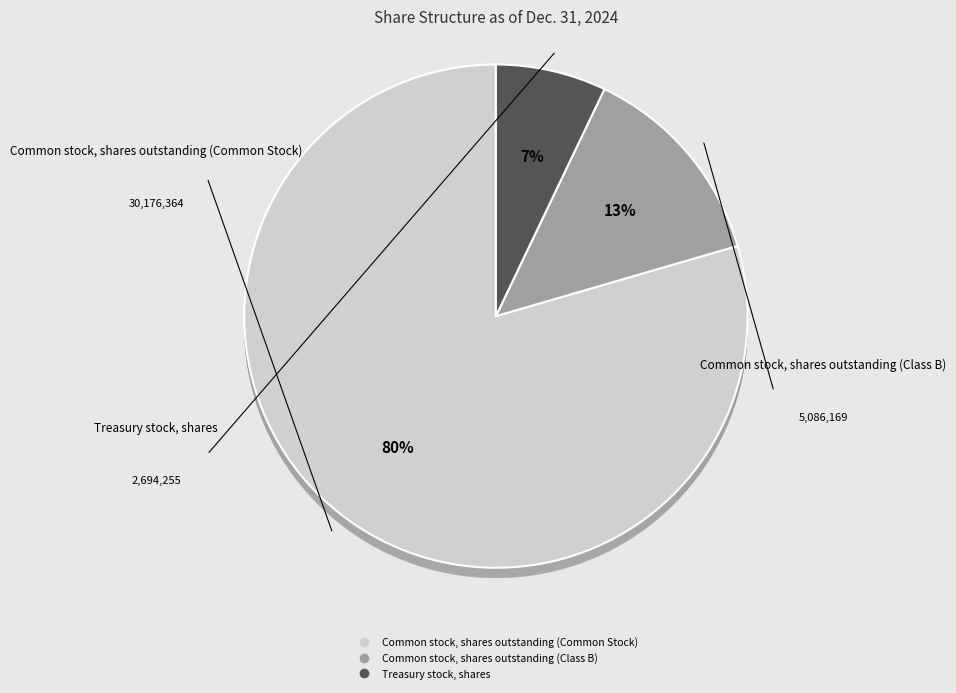

To the nearest percent, what is the average slice percentage?

33%